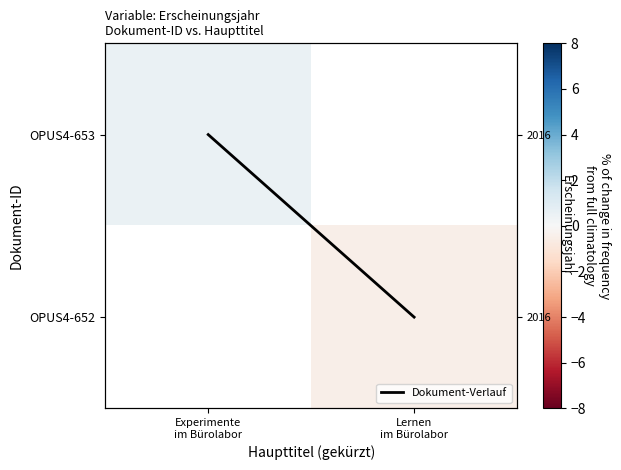

At which label does Dokument-Verlauf reach its minimum?

Experimente
im Bürolabor